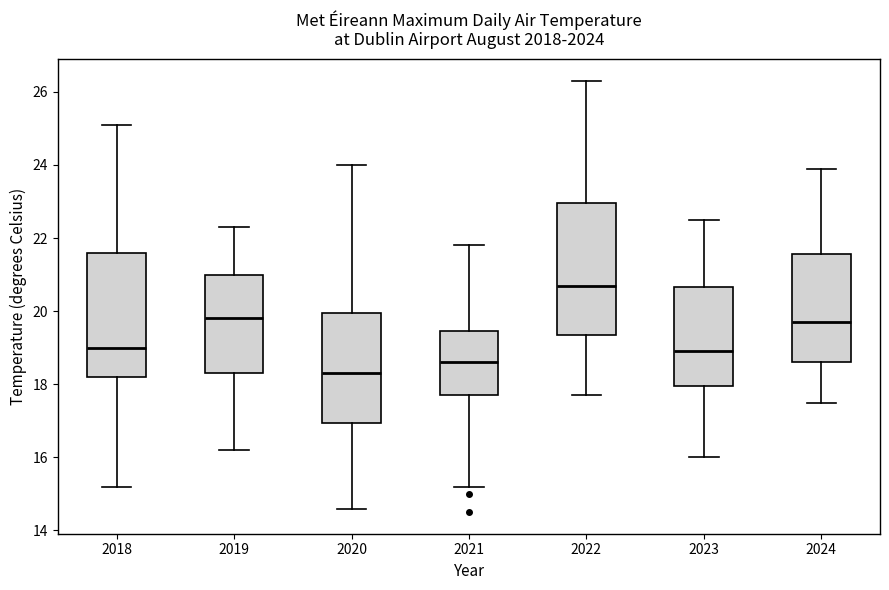

Reading left to right, read every box against the y-axis: the position of its median line, the range the box covers, and the ends of its whiskers. The values are not printed on the chart, so give them approximately, as read against the axis.

2018: median 19.0, box 18.2 to 21.6, whiskers 15.2 to 25.2
2019: median 19.8, box 18.4 to 21.0, whiskers 16.2 to 22.4
2020: median 18.4, box 17.0 to 20.0, whiskers 14.6 to 24.0
2021: median 18.6, box 17.8 to 19.4, whiskers 15.2 to 21.8
2022: median 20.8, box 19.4 to 23.0, whiskers 17.8 to 26.4
2023: median 19.0, box 18.0 to 20.6, whiskers 16.0 to 22.6
2024: median 19.8, box 18.6 to 21.6, whiskers 17.6 to 24.0